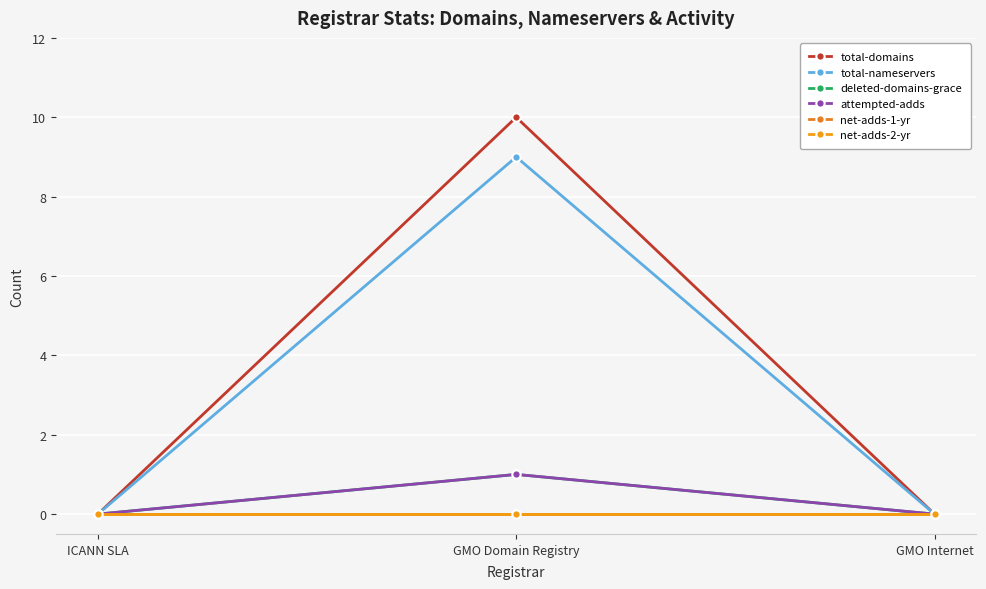

What is the label of the 2nd point from the left?

GMO Domain Registry